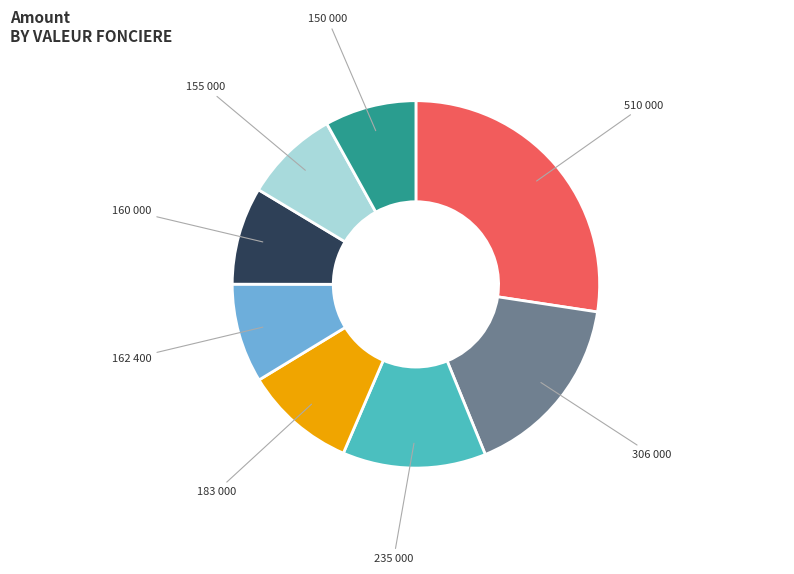

Is there any slice that represents more than half of the pie?

No